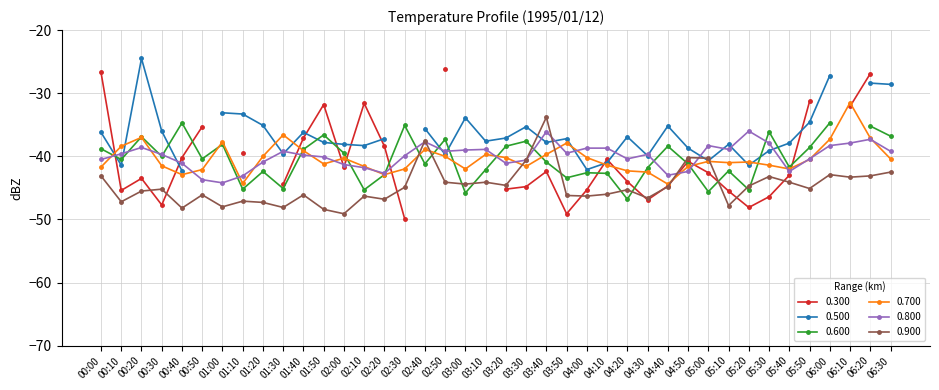

What is the difference between the maximum and second lowest values in the 0.800 series?

7.7